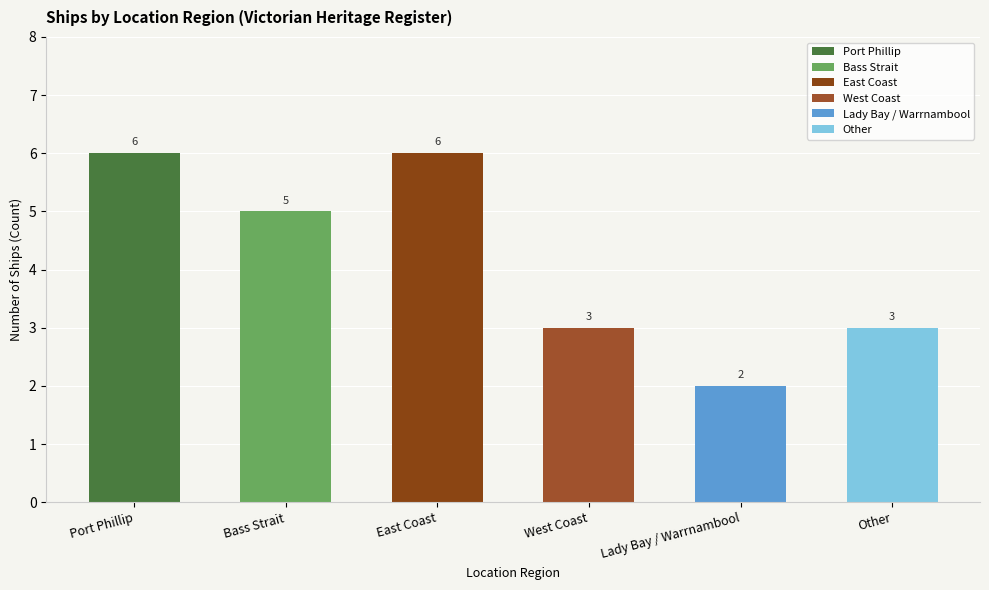

What is the label of the 1st bar from the left?

Port Phillip